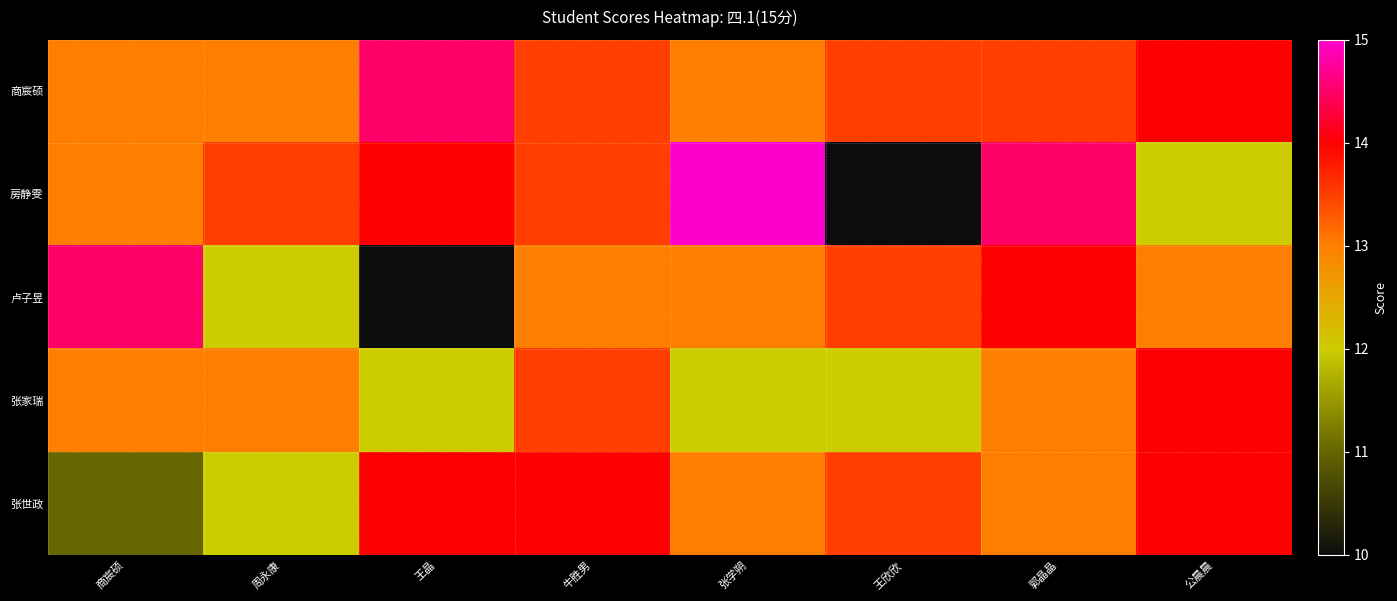

Reading left to right, transcribe all the data shown in this chart.

商宸硕: 商宸硕=13.0	周永康=13.0	王晶=14.5	牛胜男=13.5	张学朔=13.0	王欣欣=13.5	郭晶晶=13.5	公晨晨=14.0
房静雯: 商宸硕=13.0	周永康=13.5	王晶=14.0	牛胜男=13.5	张学朔=15.0	王欣欣=10.0	郭晶晶=14.5	公晨晨=12.0
卢子昱: 商宸硕=14.5	周永康=12.0	王晶=10.0	牛胜男=13.0	张学朔=13.0	王欣欣=13.5	郭晶晶=14.0	公晨晨=13.0
张家瑞: 商宸硕=13.0	周永康=13.0	王晶=12.0	牛胜男=13.5	张学朔=12.0	王欣欣=12.0	郭晶晶=13.0	公晨晨=14.0
张世政: 商宸硕=11.0	周永康=12.0	王晶=14.0	牛胜男=14.0	张学朔=13.0	王欣欣=13.5	郭晶晶=13.0	公晨晨=14.0